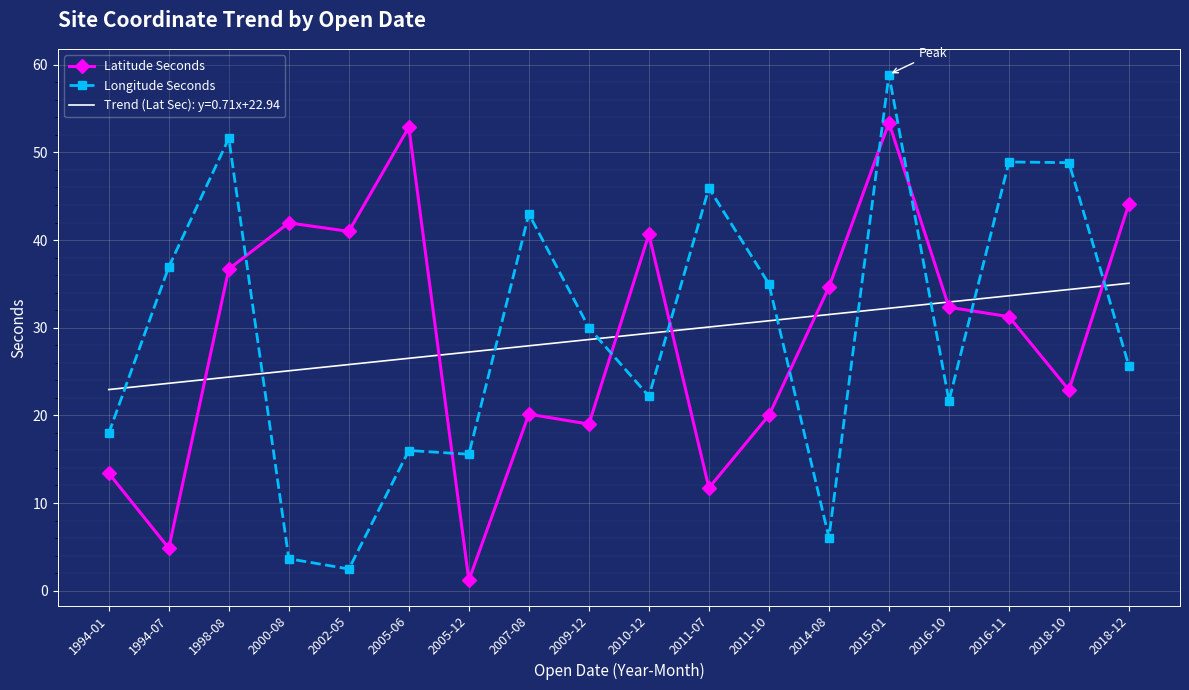

What is the sum of all Longitude Seconds values?

530.2